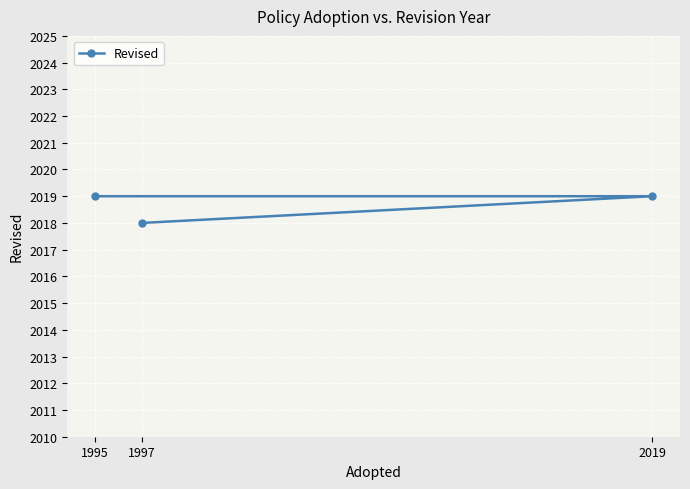

What is the minimum value shown in the chart?

2018